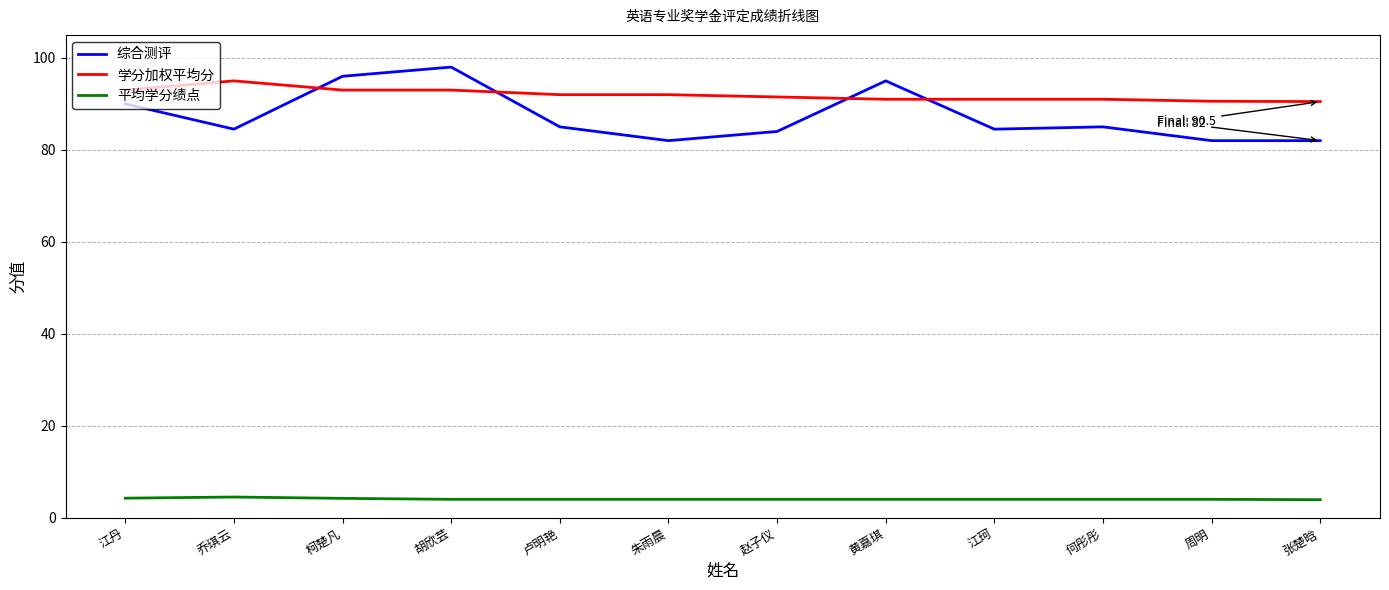

Which series has the largest range (max minus min)?

综合测评